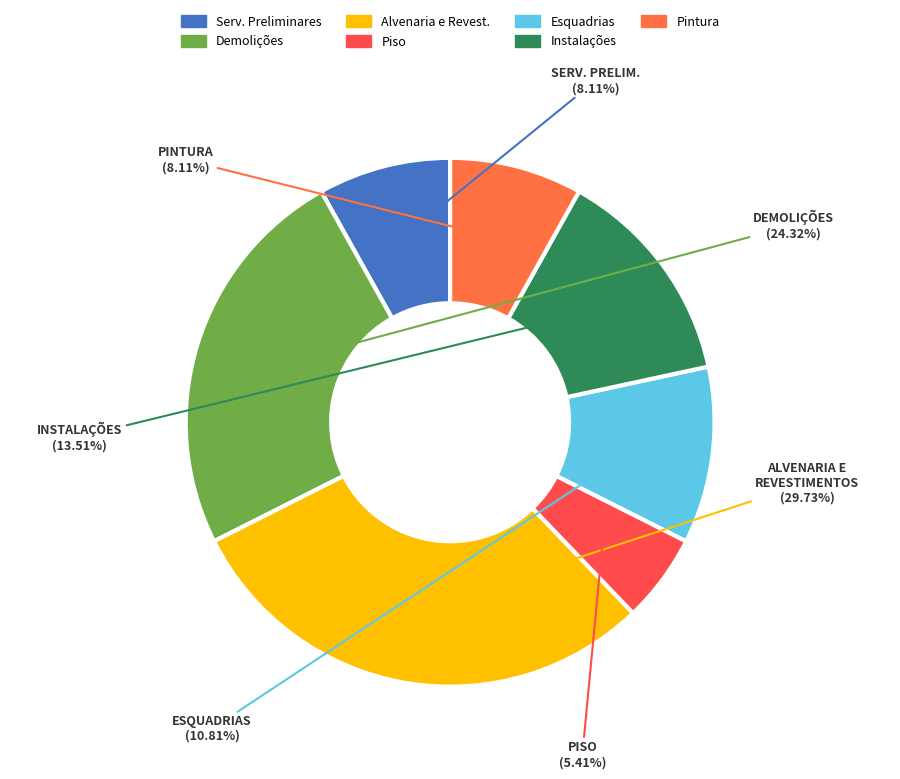

Is there any slice that represents more than half of the pie?

No